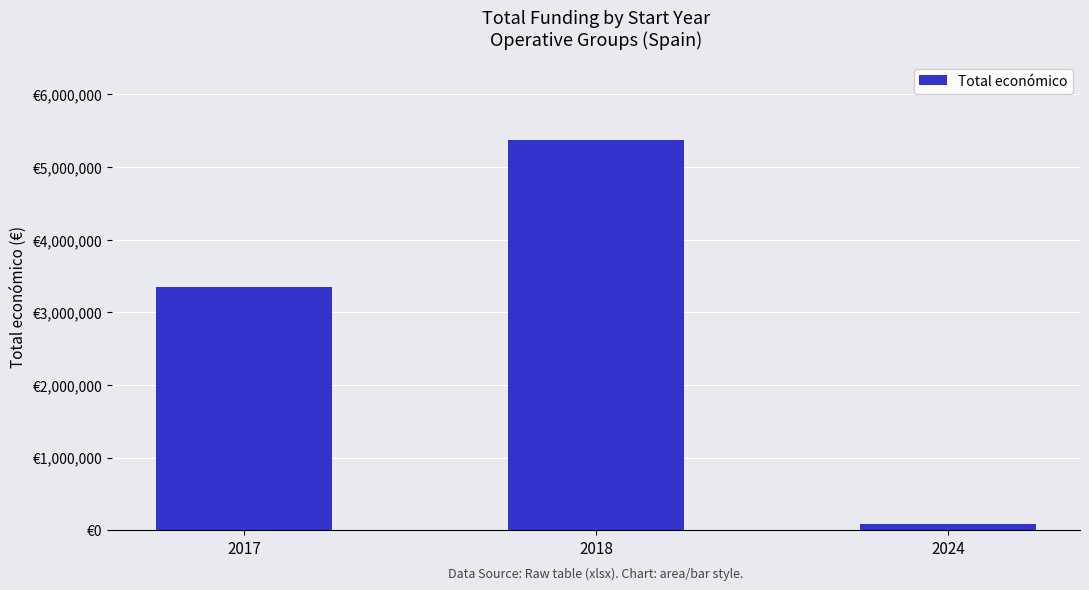

Rank the categories by value from lowest to highest.

2024, 2017, 2018